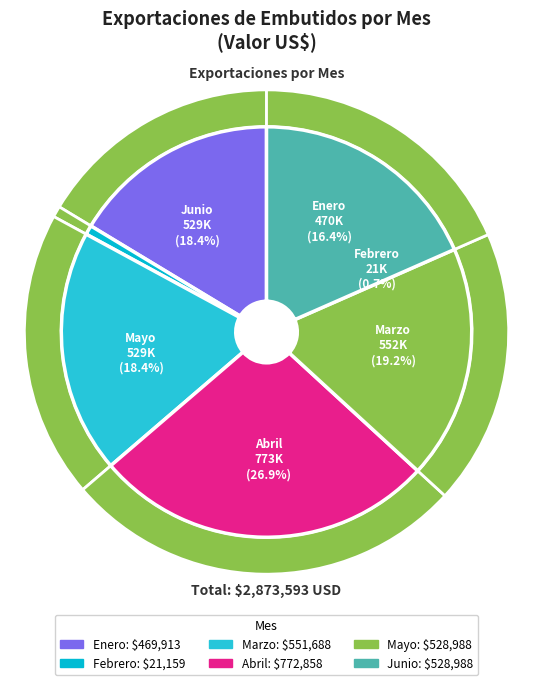

Rank the categories by value from highest to lowest.

Abril, Marzo, Mayo, Junio, Enero, Febrero